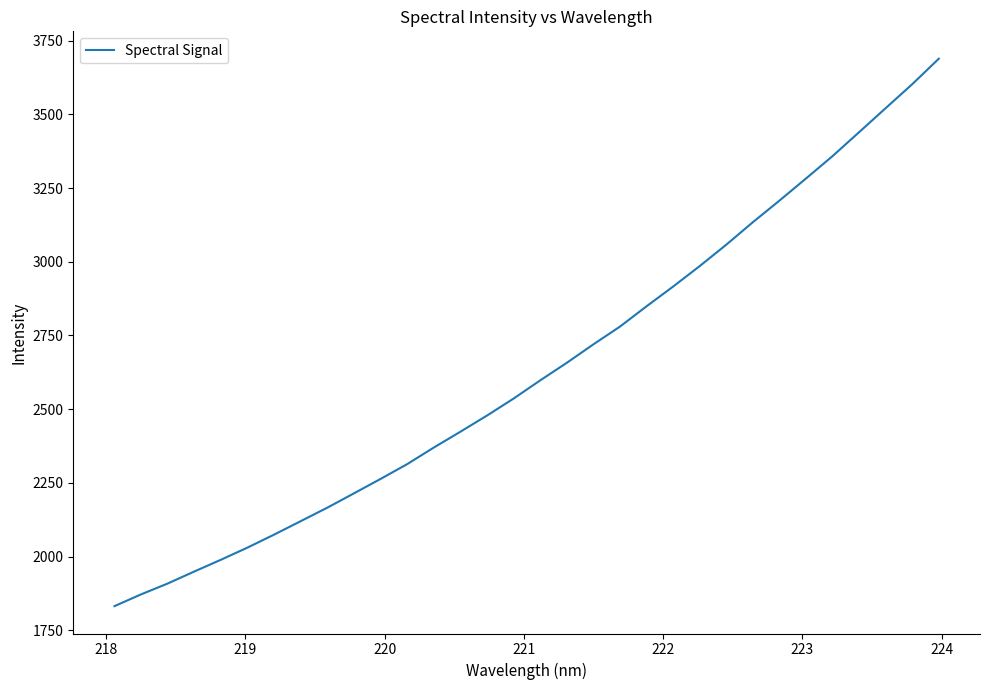

Count the number of data series in this chart.

1